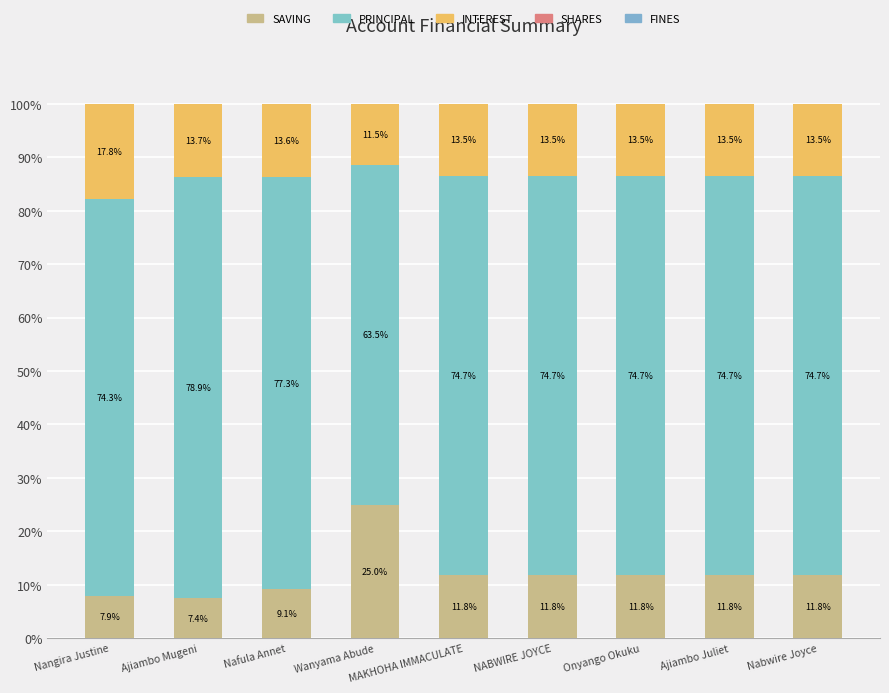

What is the difference between the second highest and minimum values in the INTEREST series?

2.2